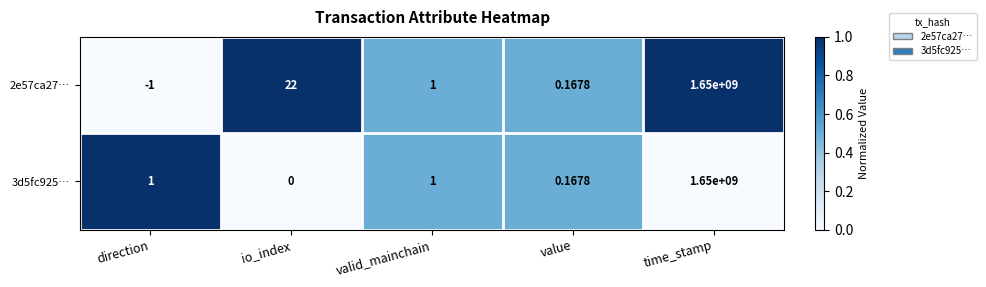

List the labels in order of 2e57ca27… value, largest first.

time_stamp, io_index, valid_mainchain, value, direction